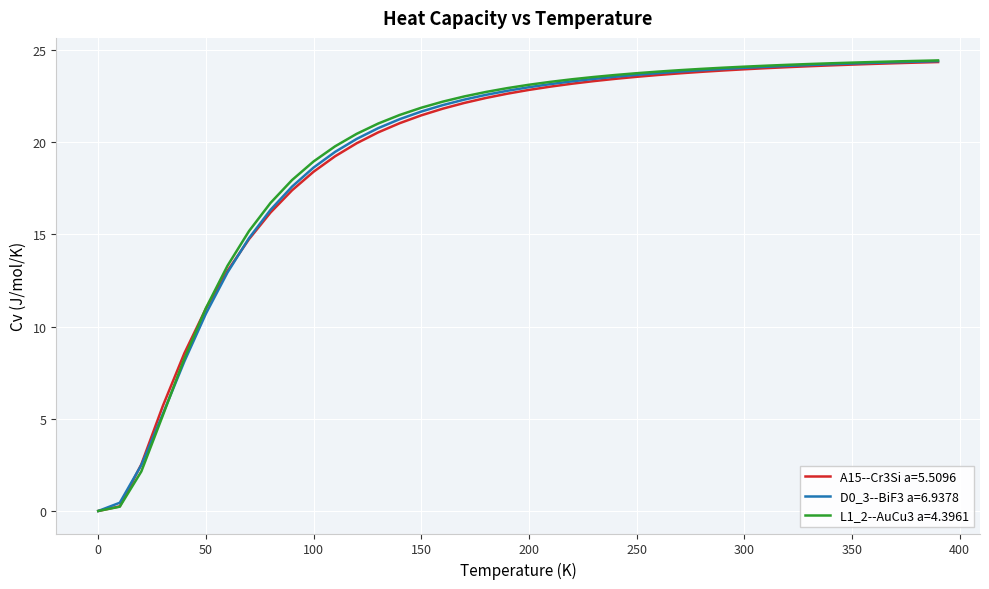

What is the maximum value shown in the chart?

24.4